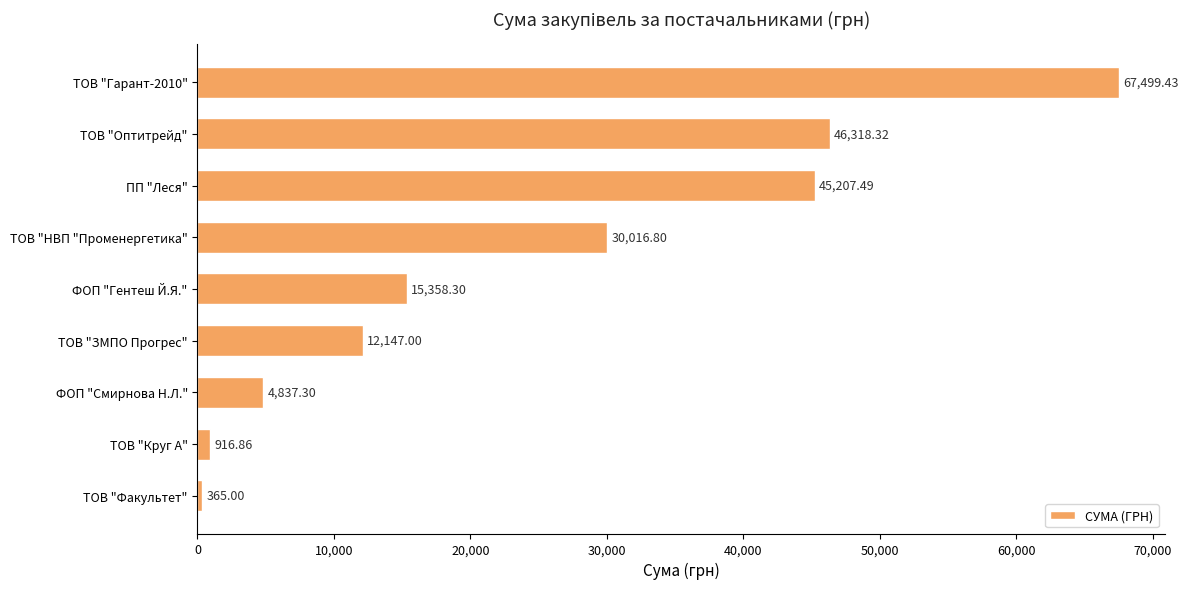

Between ТОВ "Факультет" and ТОВ "НВП "Променергетика", which is larger?

ТОВ "НВП "Променергетика"